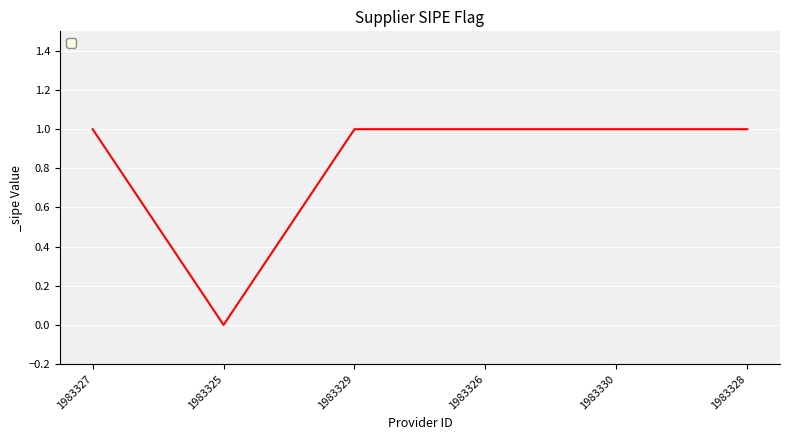

The value at 1983328 is 1. True or false?

True